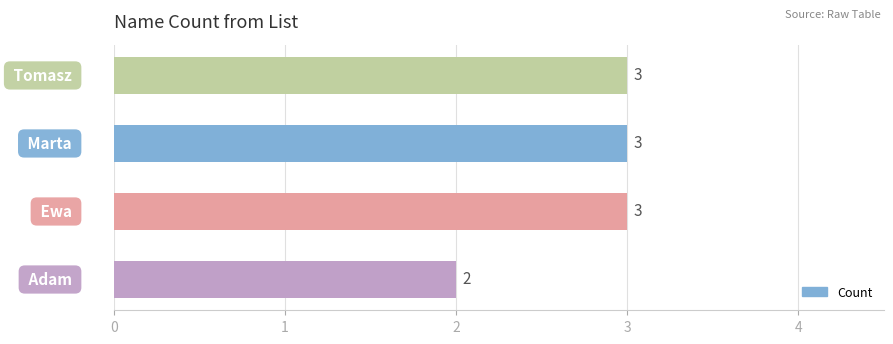

Reading top to bottom, what are all the values shown in this chart?

3	3	3	2